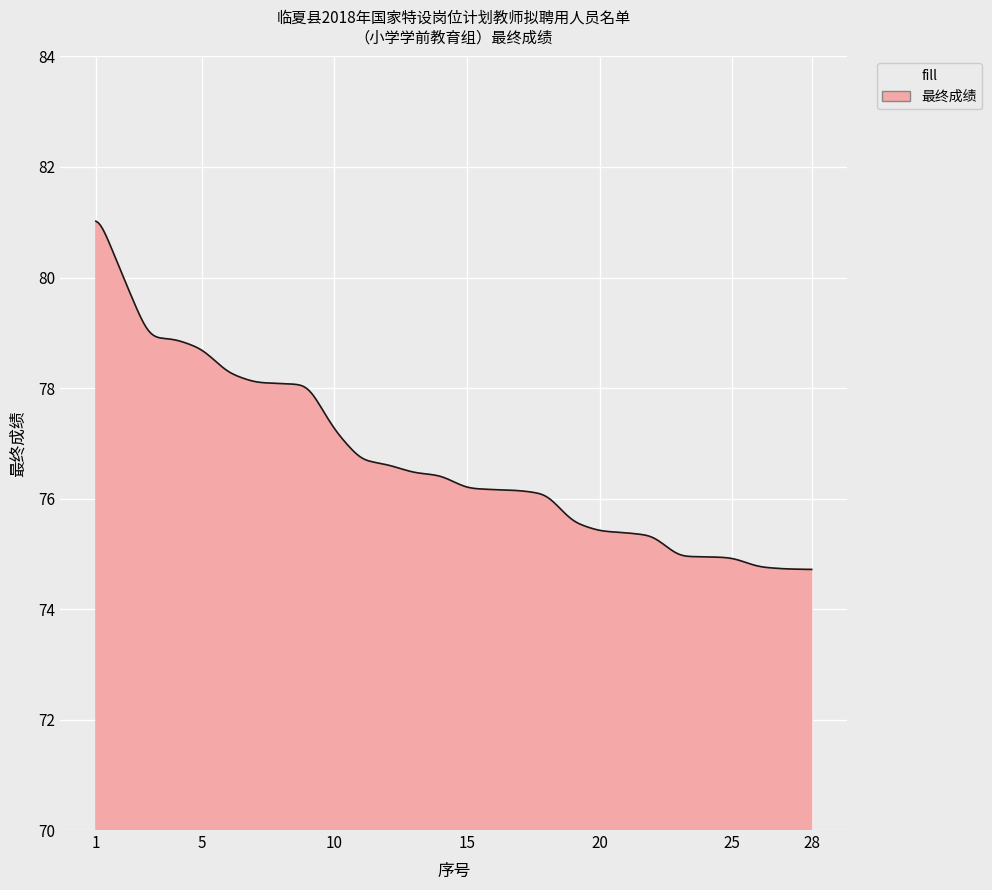

What is the average value?

76.7